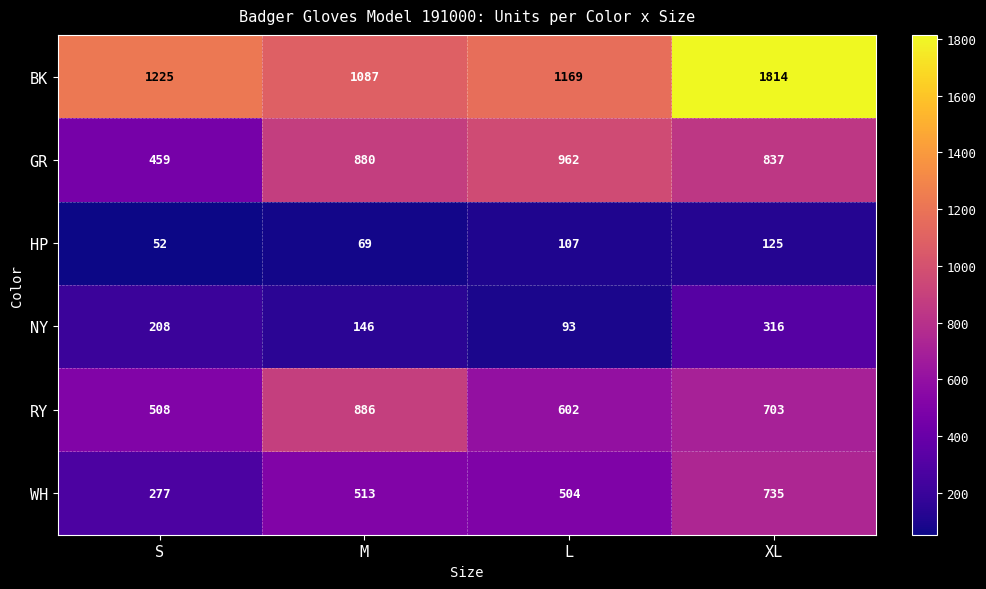

What value does the WH series have at S?

277